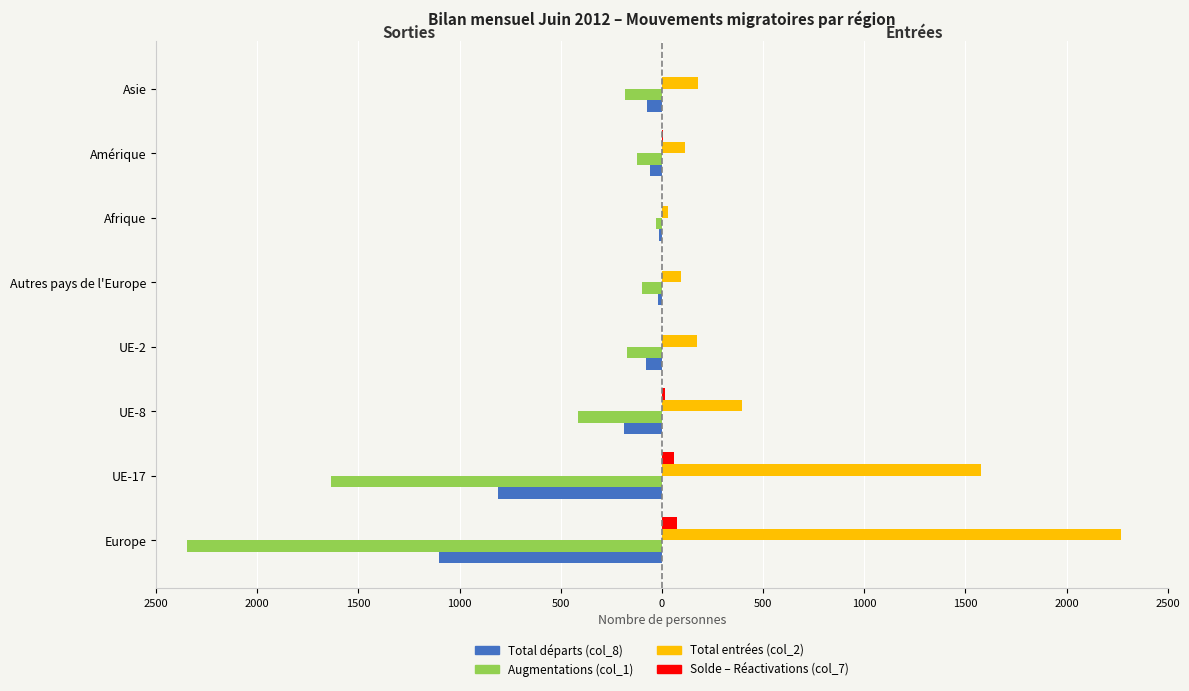

How many distinct data groups are displayed?

4